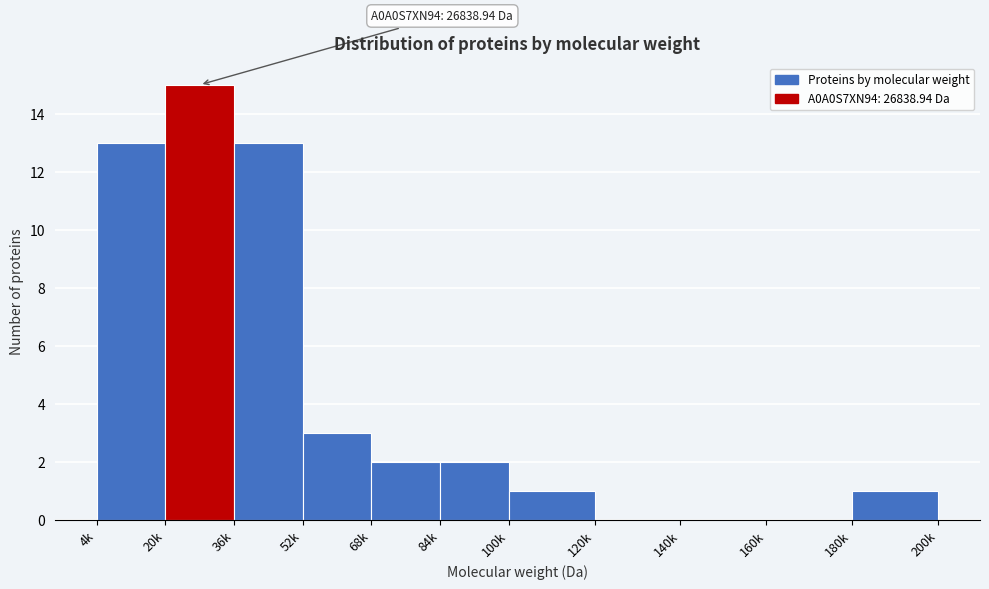

Reading right to left, list all the values displayed in this chart.

180k=1	160k=0	140k=0	120k=0	100k=1	84k=2	68k=2	52k=3	36k=13	20k=15	4k=13